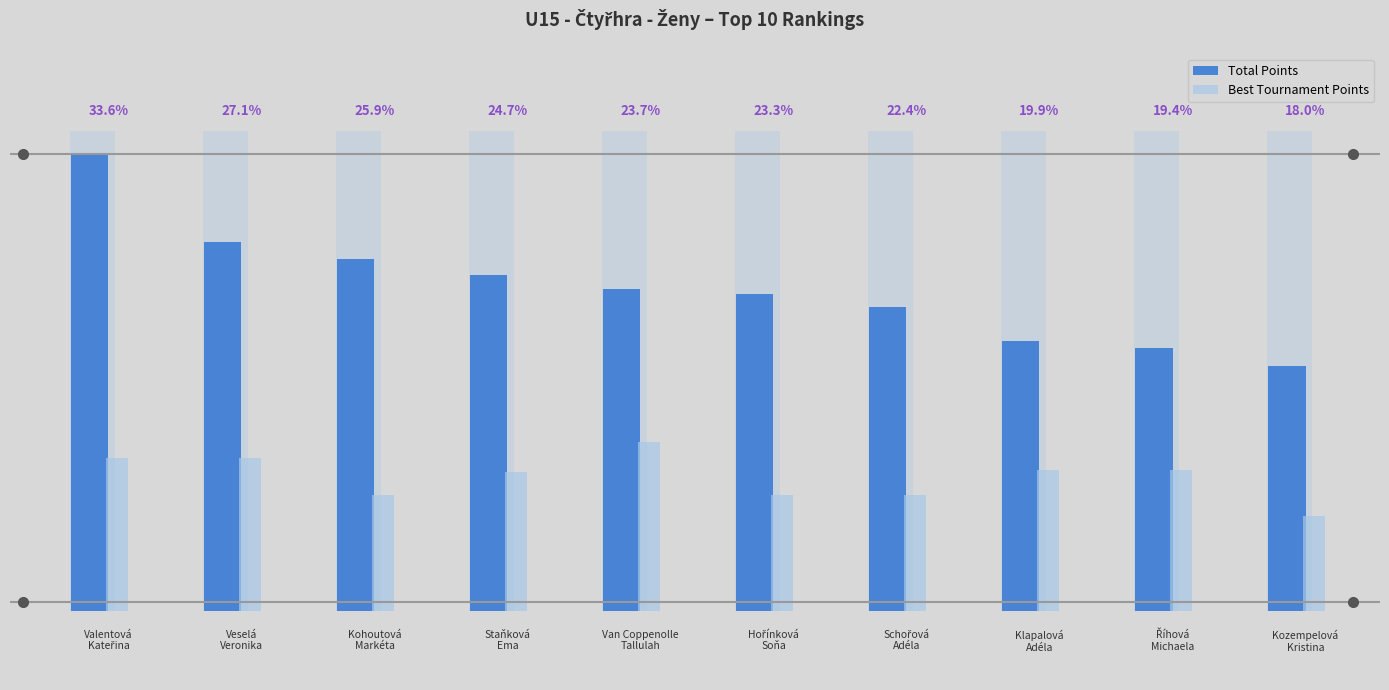

At which category is the sum across all series the highest?

Valentová
Kateřina